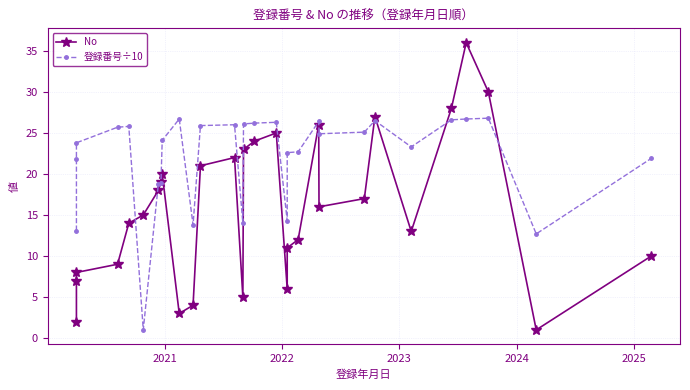

Reading right to left, extract all data points from this chart.

No: 10.0	1.0	30.0	36.0	28.0	13.0	27.0	17.0	16.0	26.0	12.0	11.0	6.0	25.0	24.0	23.0	5.0	22.0	21.0	4.0	3.0	20.0	19.0	18.0	15.0	14.0	9.0	8.0	7.0	2.0
登録番号÷10: 21.9	12.7	26.8	26.7	26.6	23.3	26.5	25.1	24.9	26.4	22.7	22.6	14.3	26.3	26.2	26.1	14.0	26.0	25.9	13.8	26.7	24.1	18.9	18.8	1.0	25.8	25.7	23.8	21.8	13.1